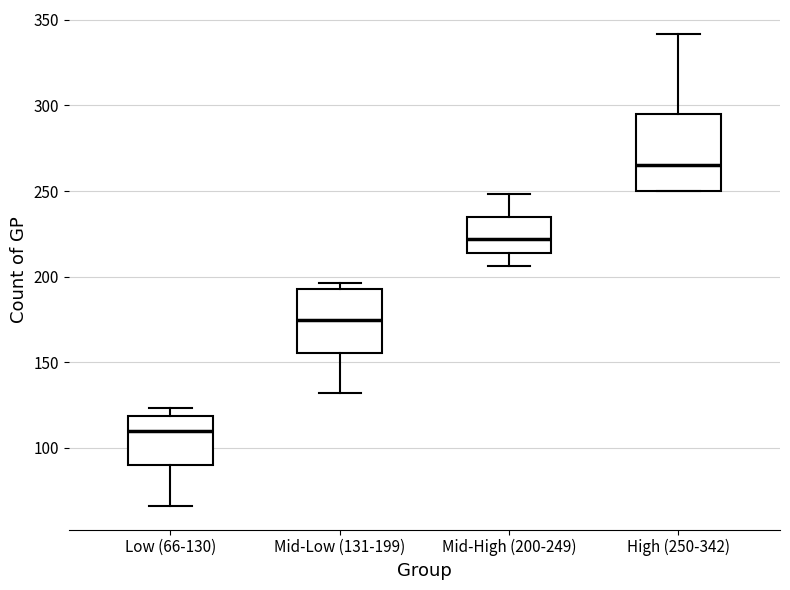

Reading left to right, transcribe this box plot: for each box, give where its median line is, the range the box spans, and where its two whiskers end, as read against the y-axis. The values are not printed on the chart, so give them approximately, as read against the axis.

Low (66-130): median 110, box 90 to 120, whiskers 65 to 125
Mid-Low (131-199): median 175, box 155 to 195, whiskers 130 to 195 (just above the box's upper edge)
Mid-High (200-249): median 220, box 215 to 235, whiskers 205 to 250
High (250-342): median 265, box 250 to 295, whiskers 250 to 340